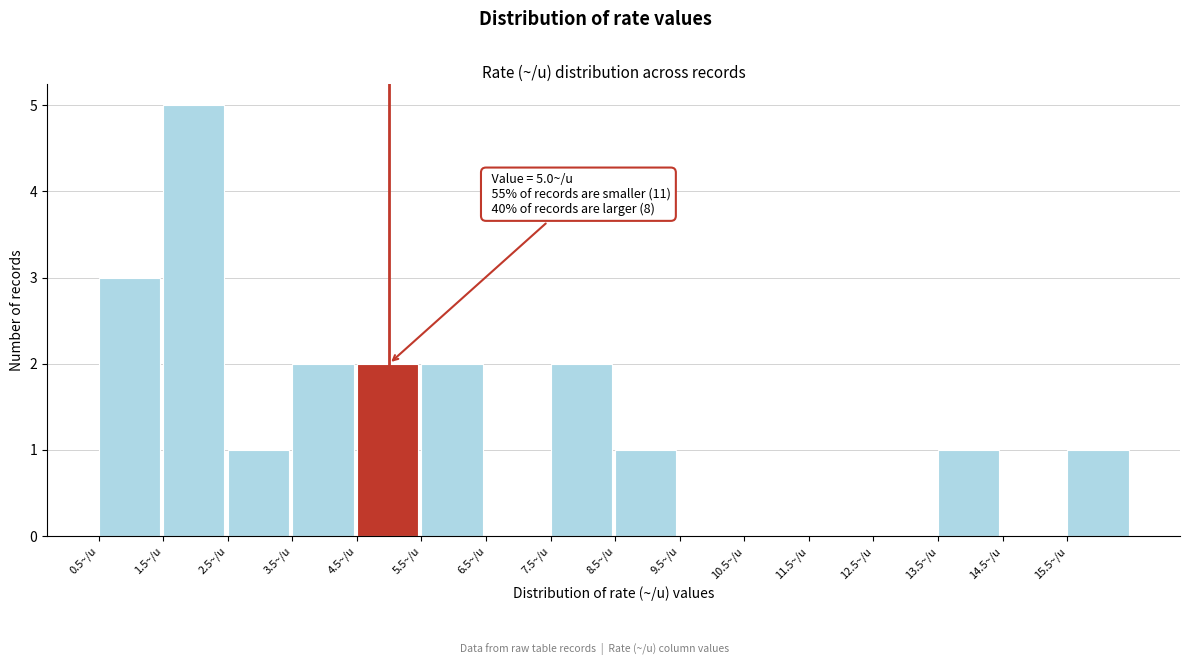

Over which range of the x-axis is the bar tallest?

1.5 to 2.5